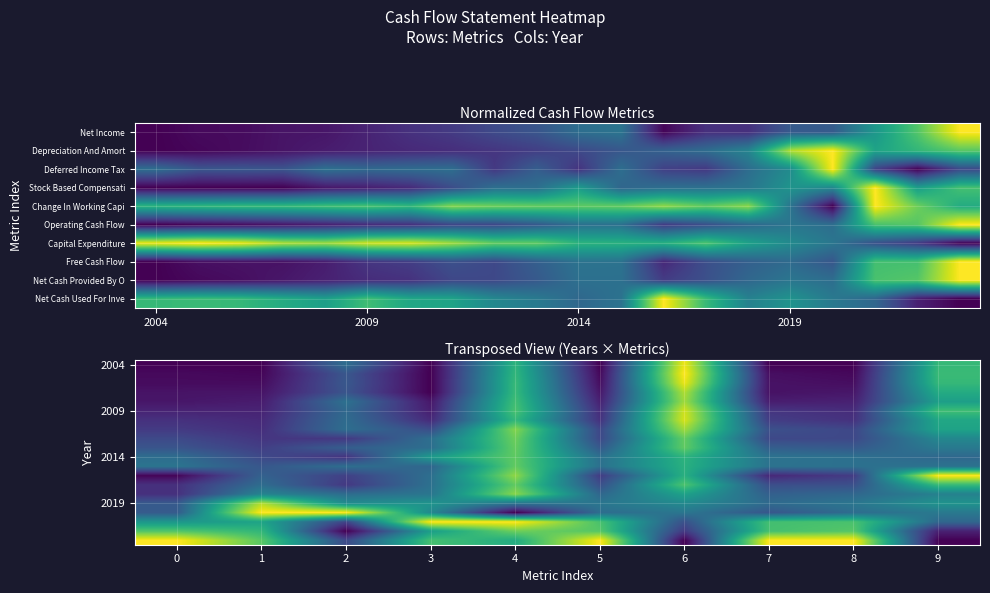

Which has a higher value, 2019 or 2014?

2014